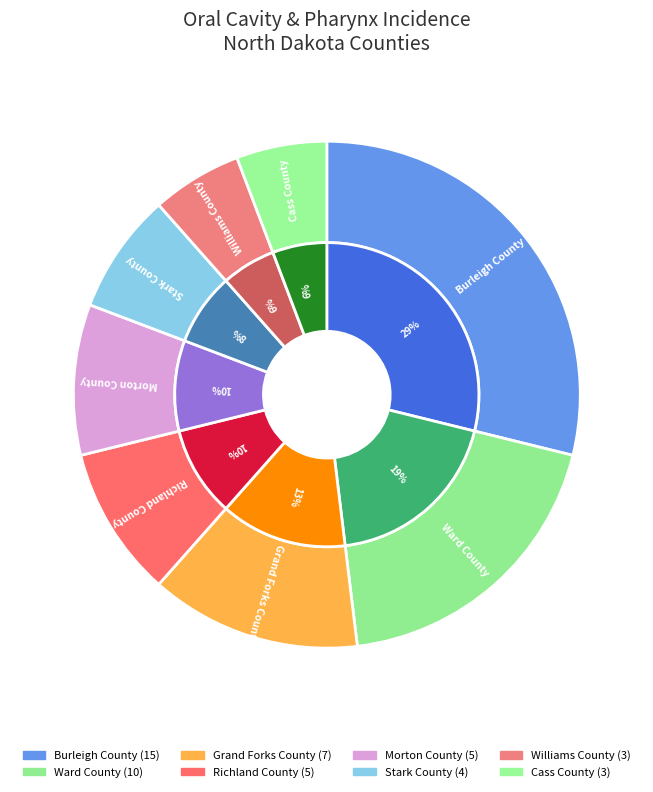

Count the number of slices in the pie.

8